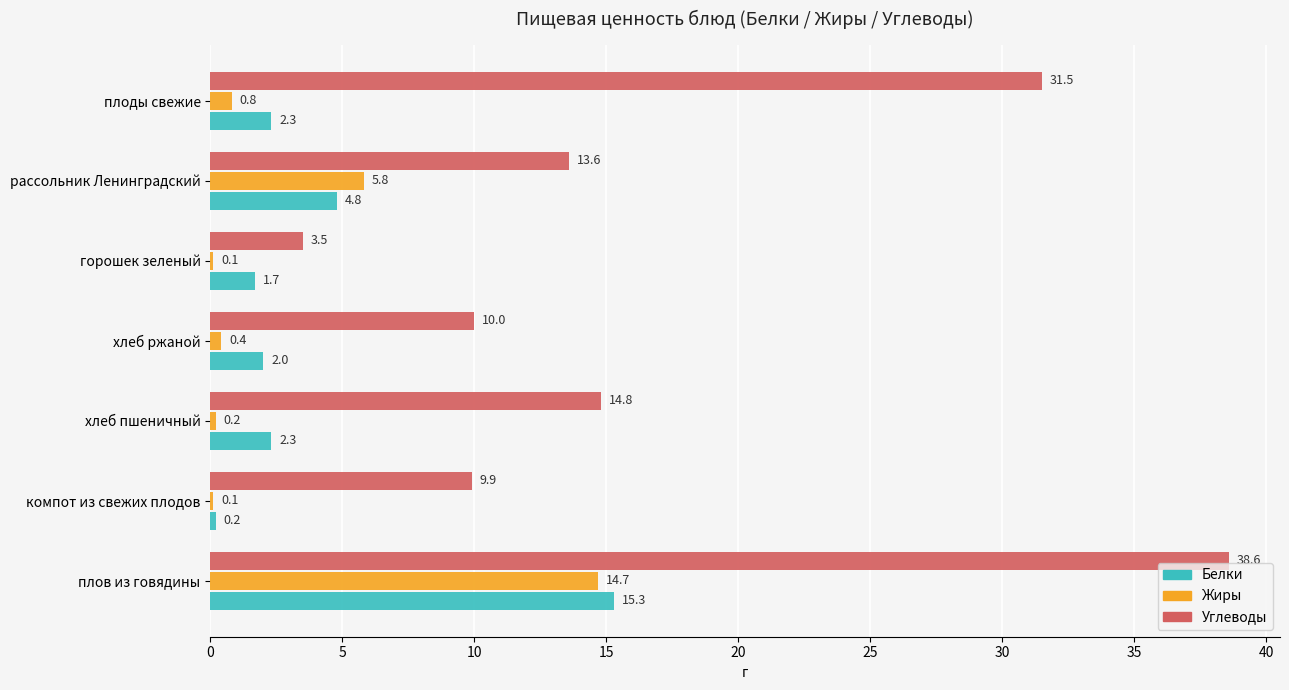

Where is Белки nearest to the value 7?

рассольник Ленинградский